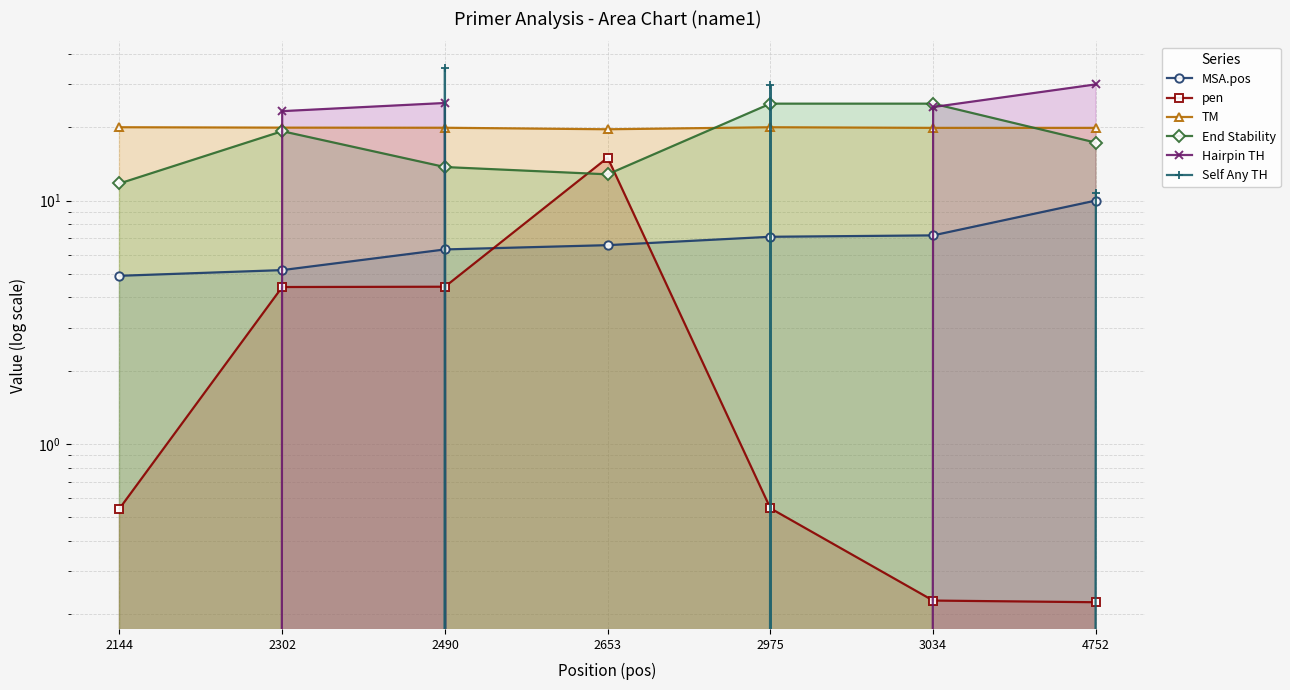

What is the sum of all pen values?

25.4